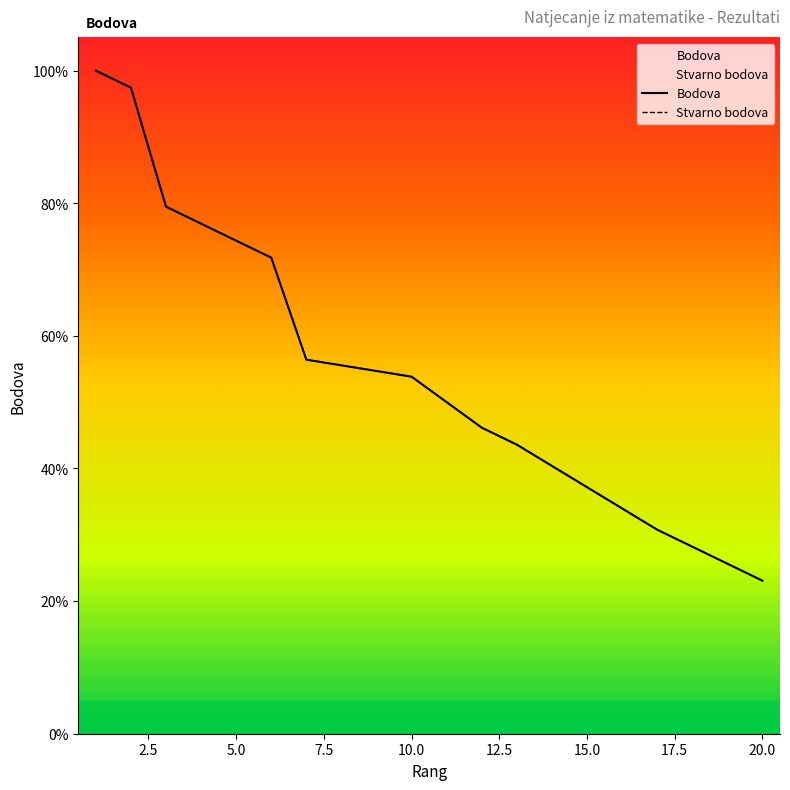

Which series has the largest total across all categories?

Bodova